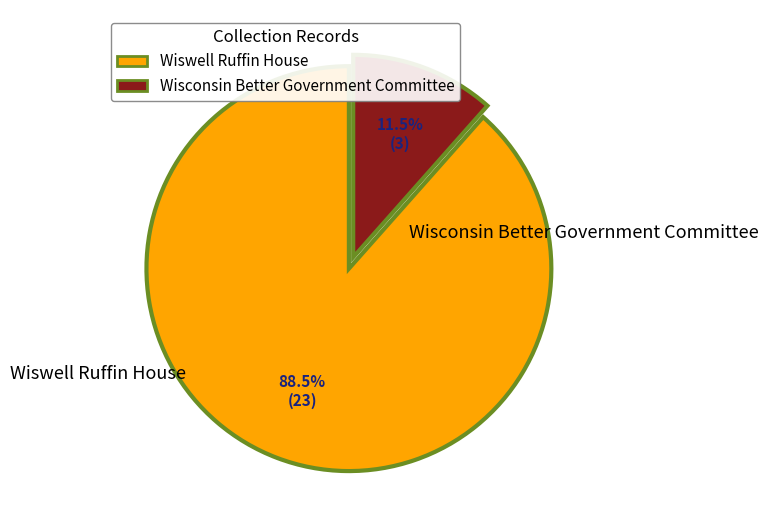

Combined, do Wiswell Ruffin House and Wisconsin Better Government Committee account for over 50%?

Yes